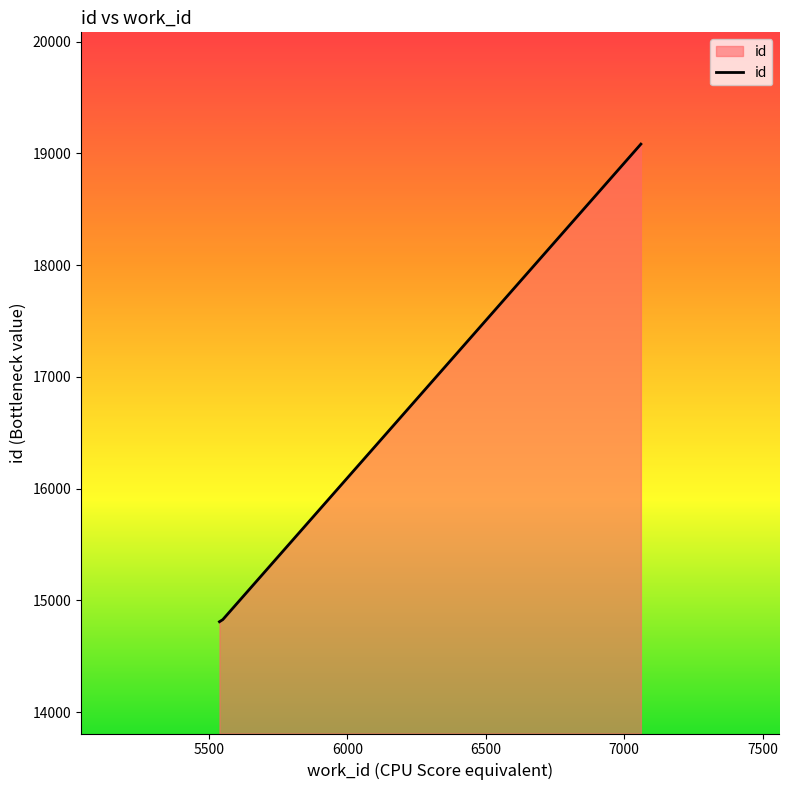

What is the difference between the maximum and minimum values?

4273